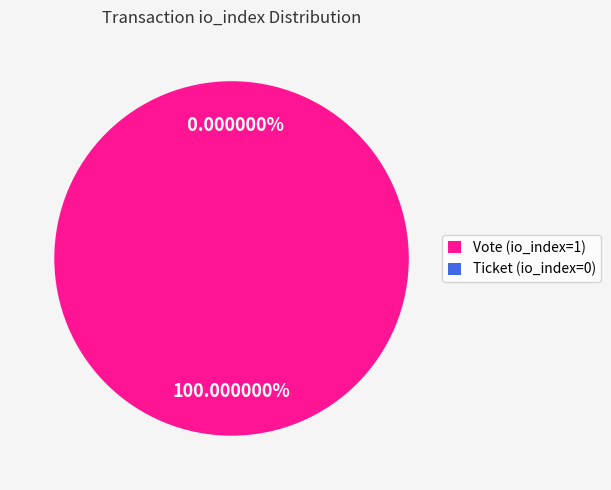

Combined, what portion of the pie is Ticket (io_index=0) and Vote (io_index=1)?

100.0%